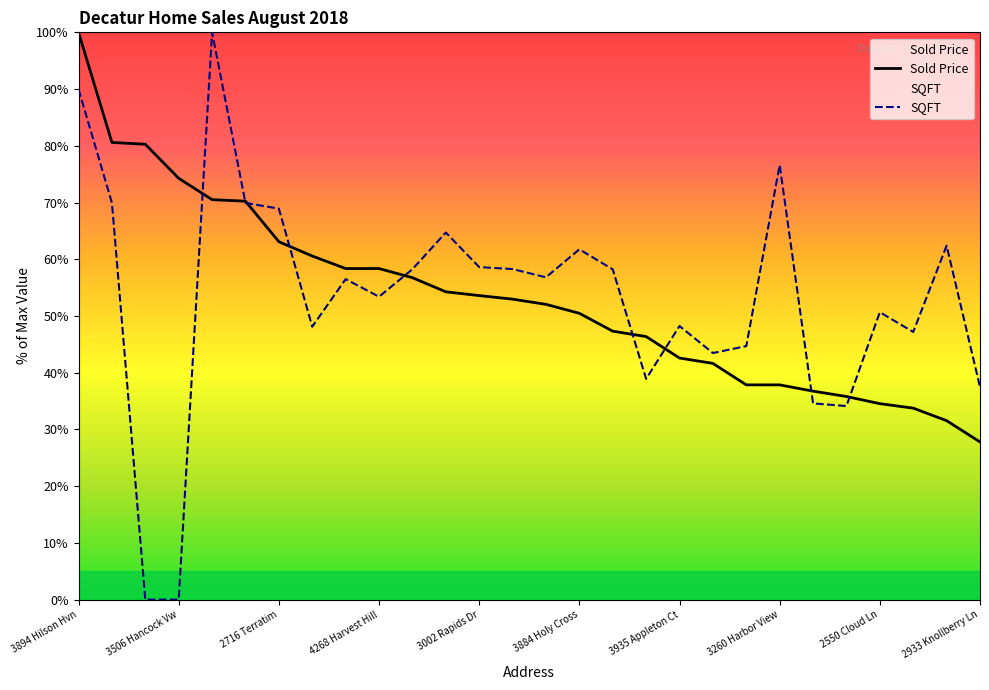

At 3489 Hancock Vw, list the series in order from smallest to largest.

SQFT, Sold Price